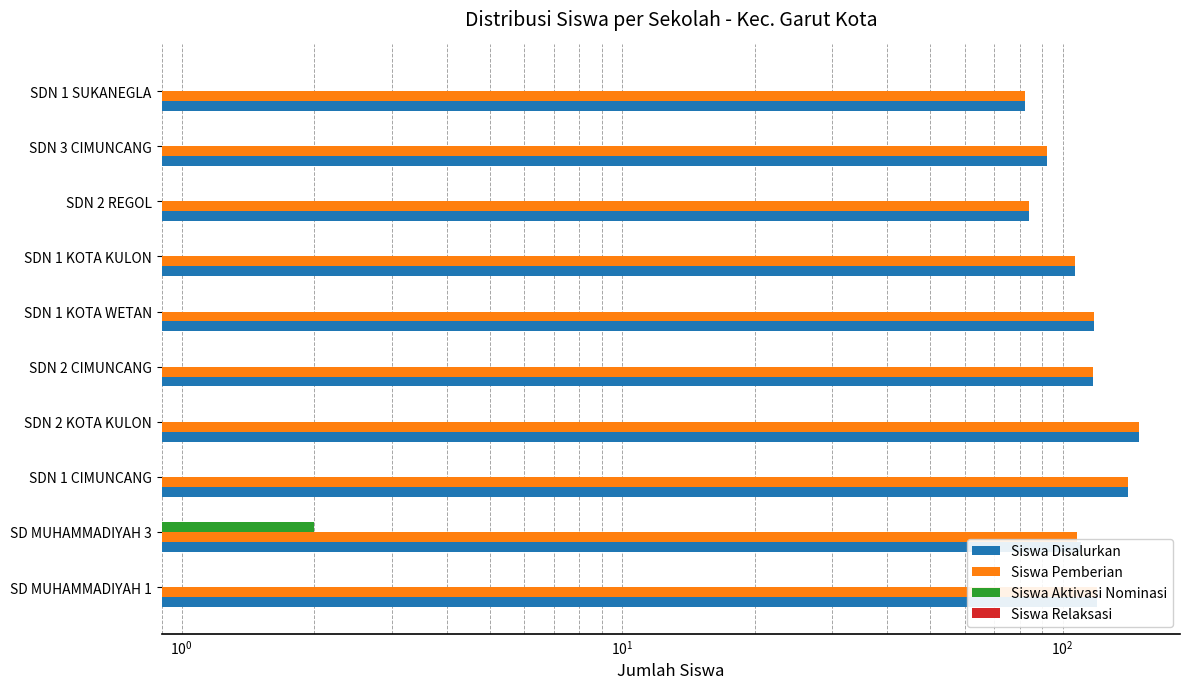

What is the average value of the Siswa Aktivasi Nominasi series?

0.2